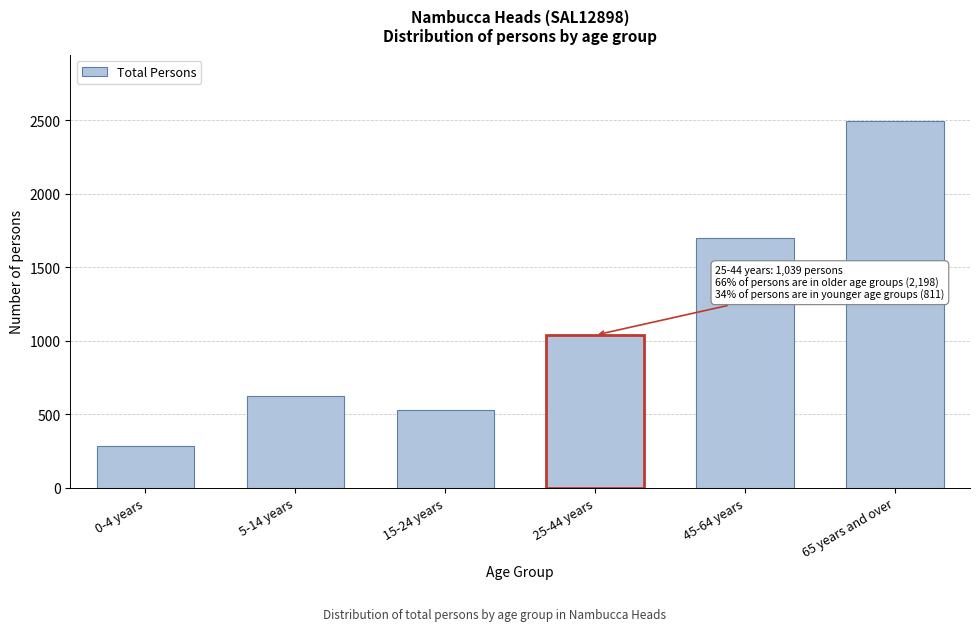

Reading left to right, what are all the values shown in this chart?

285	624	526	1039	1698	2498